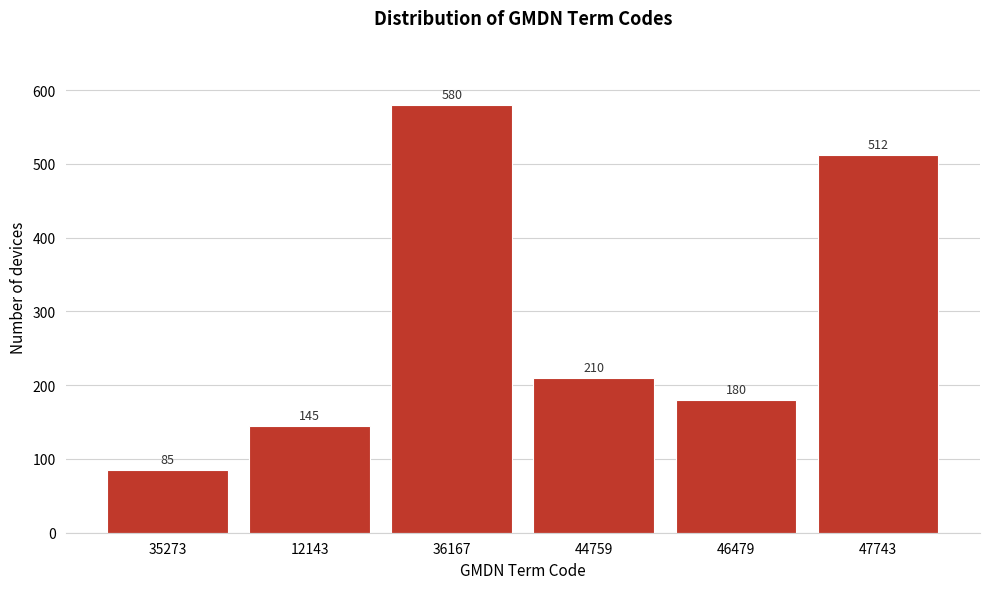

Reading left to right, extract all data points from this chart.

85	145	580	210	180	512